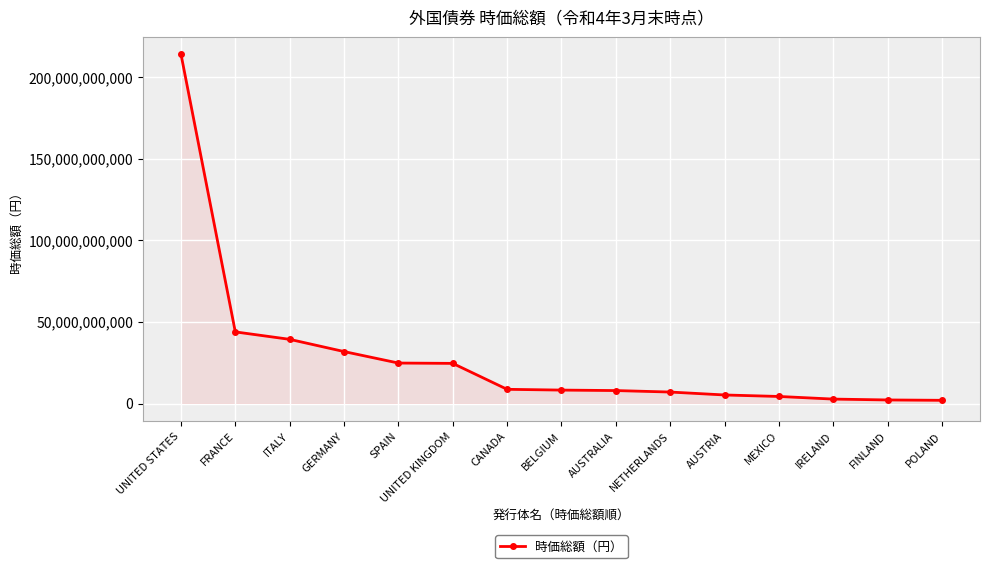

What is the sum of the values at GERMANY and FRANCE?

75821193452